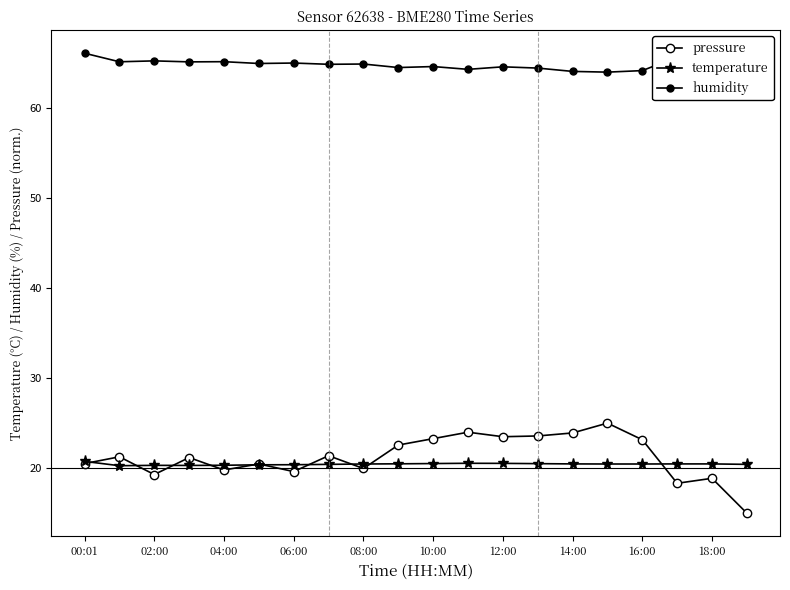

How many categories are shown in the chart?

20